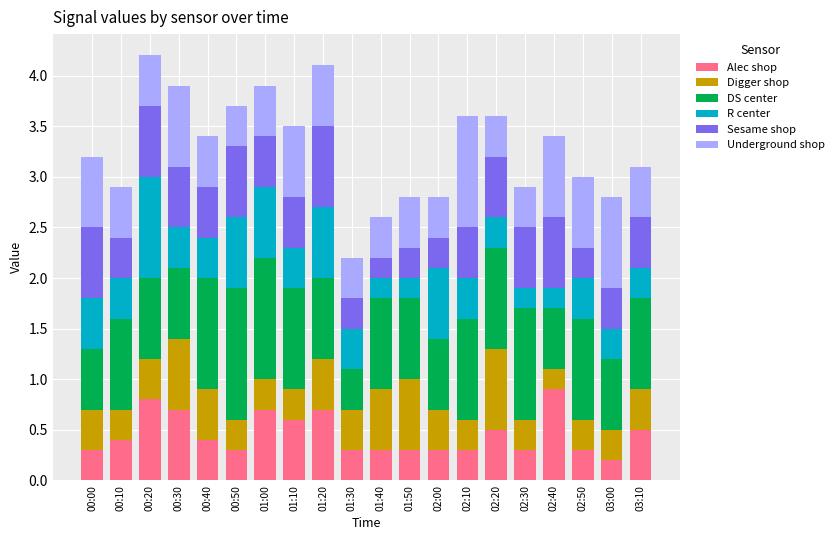

What is the total value across all series at 02:40?

3.4